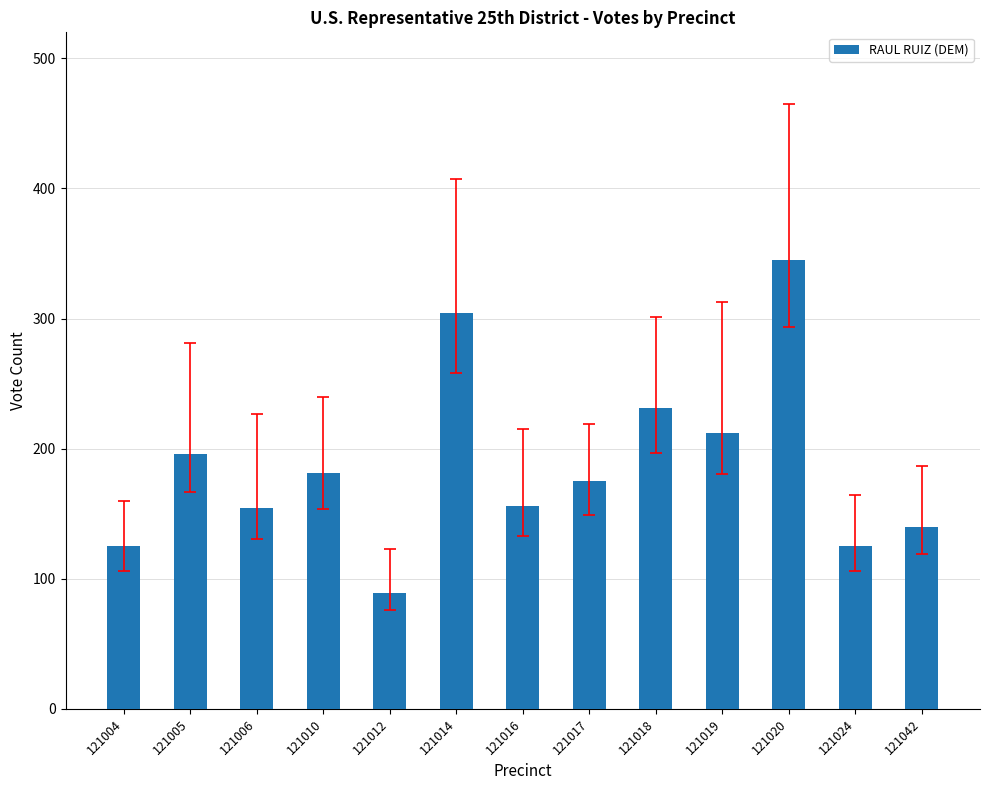

The chart shows a value of 154 at 121006. True or false?

True